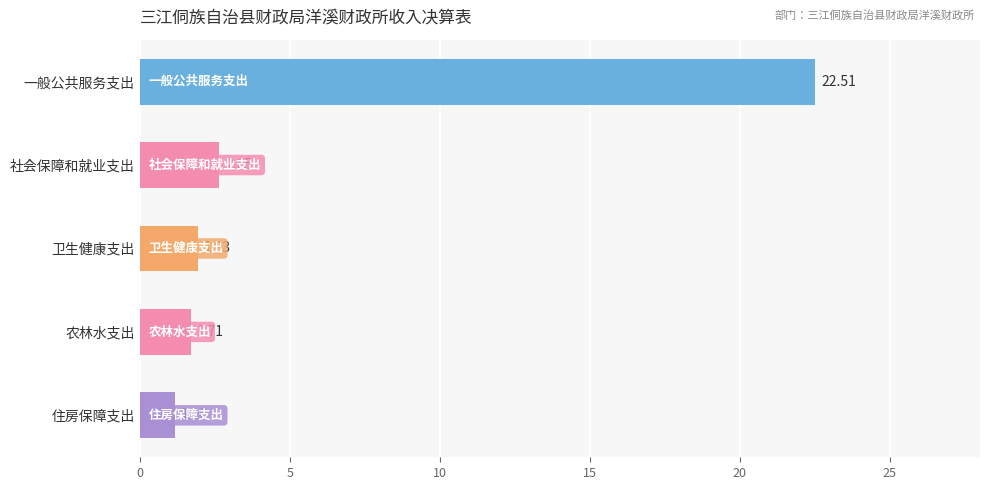

Where is the data nearest to the value 11?

社会保障和就业支出